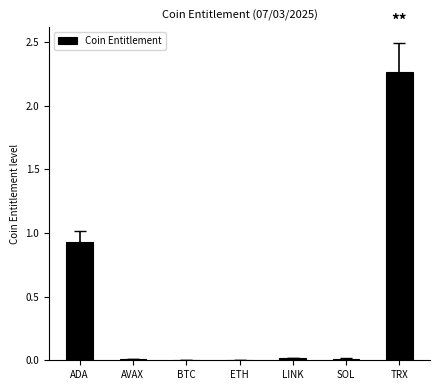

The value at ETH is 0.0. True or false?

True